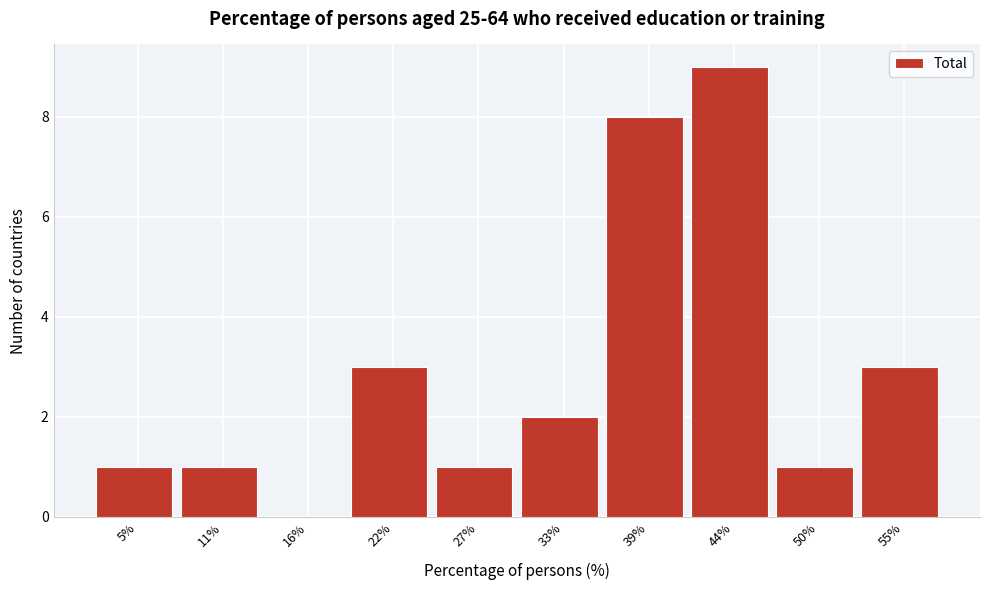

Reading right to left, what are all the values shown in this chart?

55%=3	50%=1	44%=9	39%=8	33%=2	27%=1	22%=3	16%=0	11%=1	5%=1